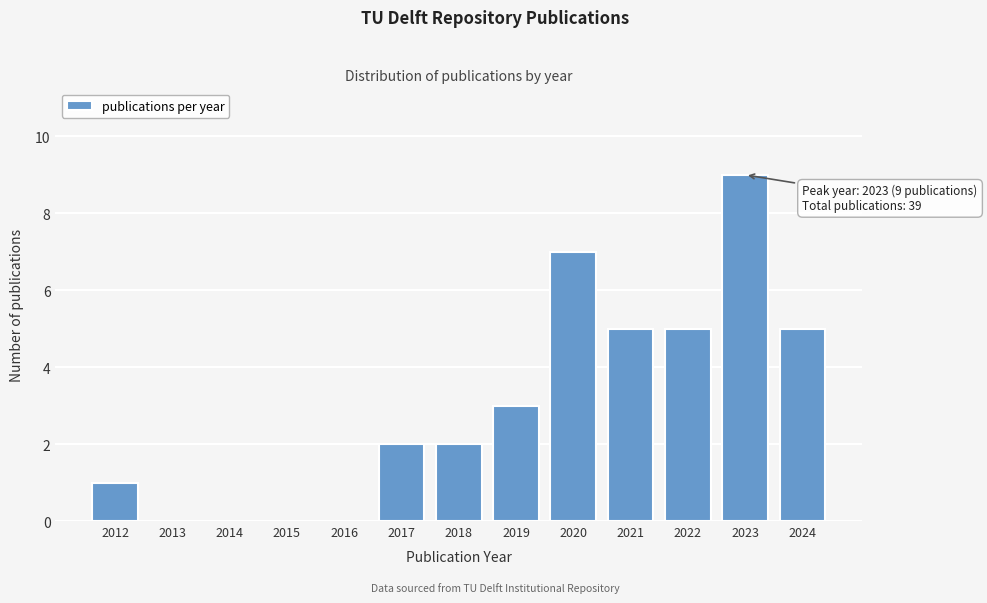

Reading left to right, transcribe all the data shown in this chart.

2012=1	2013=0	2014=0	2015=0	2016=0	2017=2	2018=2	2019=3	2020=7	2021=5	2022=5	2023=9	2024=5